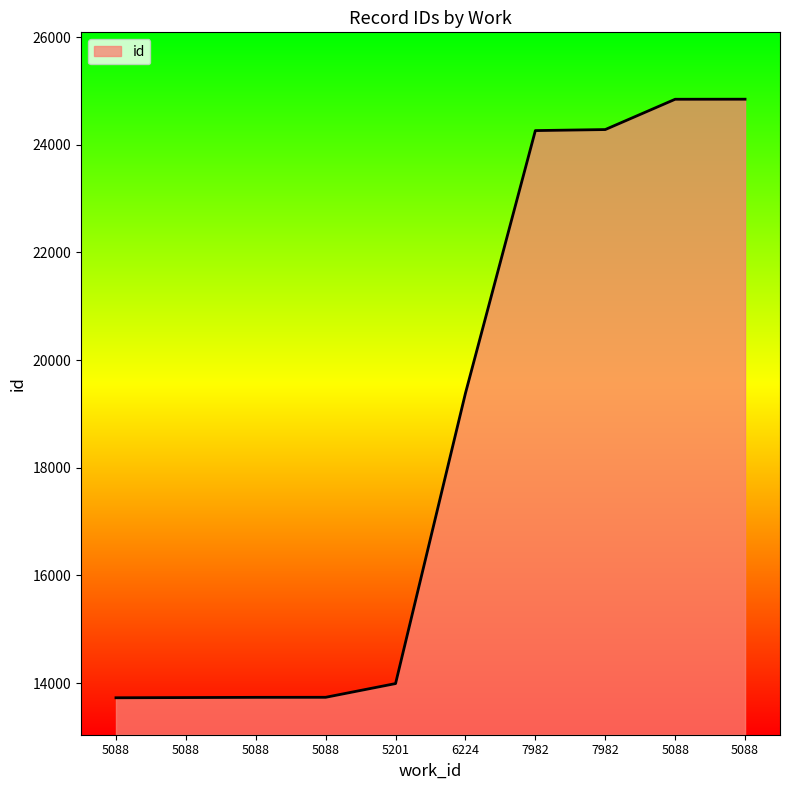

What is the maximum value shown in the chart?

24848